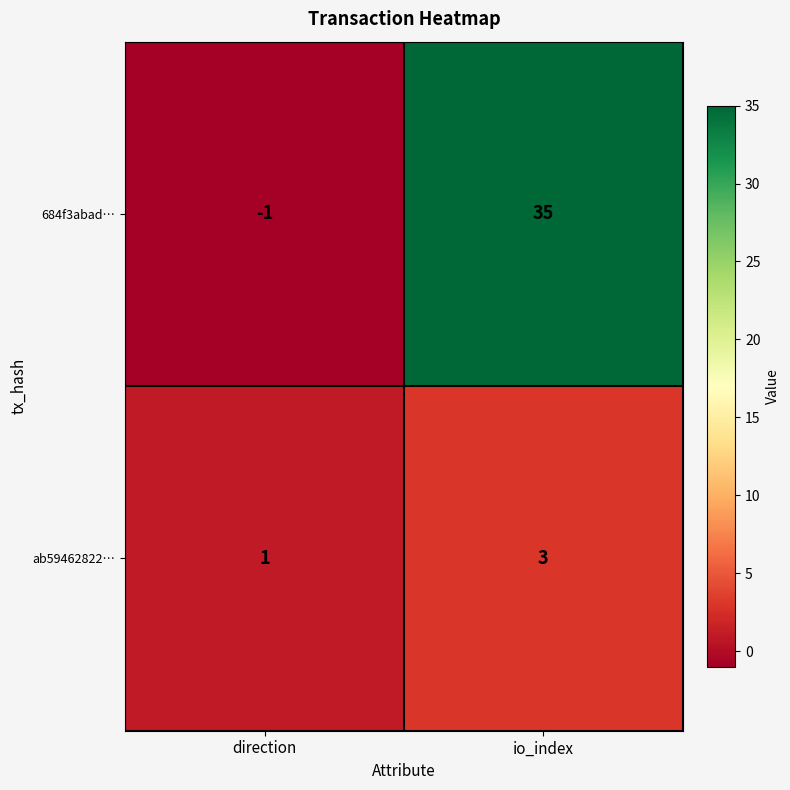

What is the difference between the 684f3abad… values at direction and io_index?

36